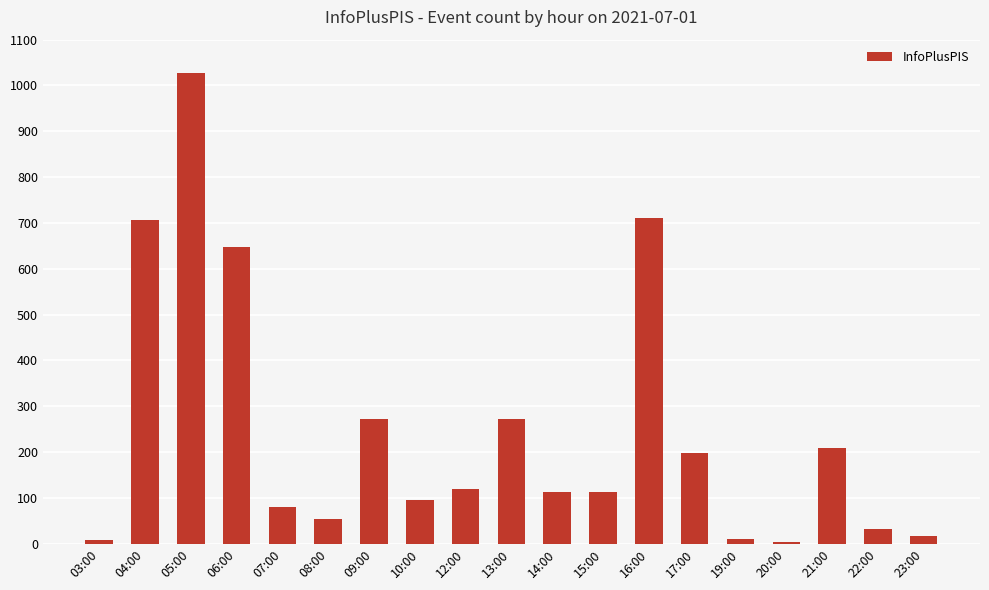

Which label corresponds to the largest value in the chart?

05:00